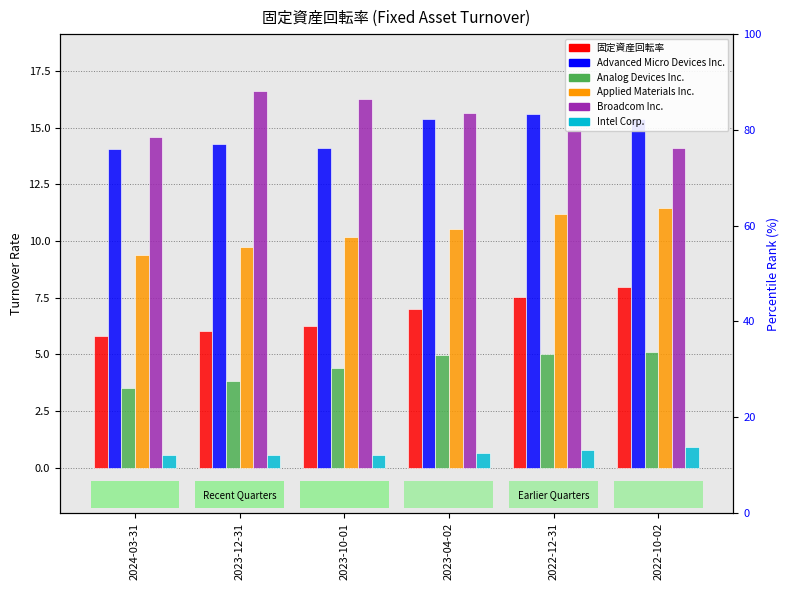

Is it true that Advanced Micro Devices Inc. equals 7.2 at 2022-12-31?

False